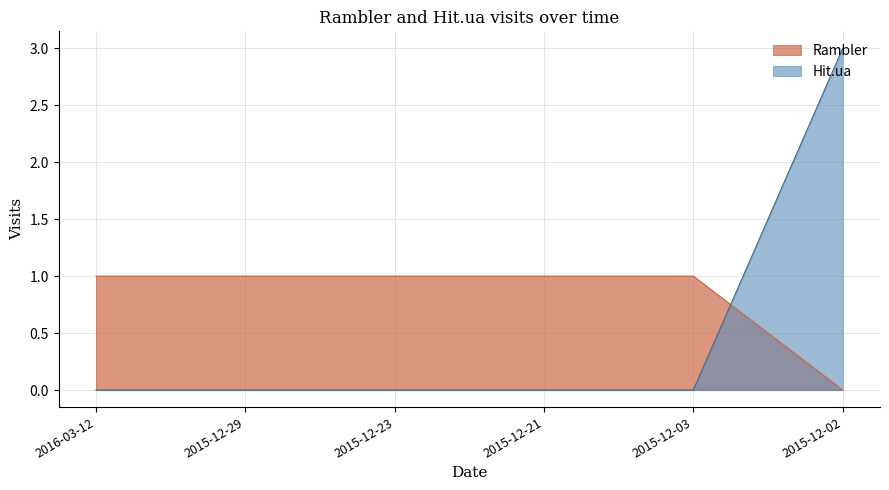

At which label does Rambler reach its minimum?

2015-12-02